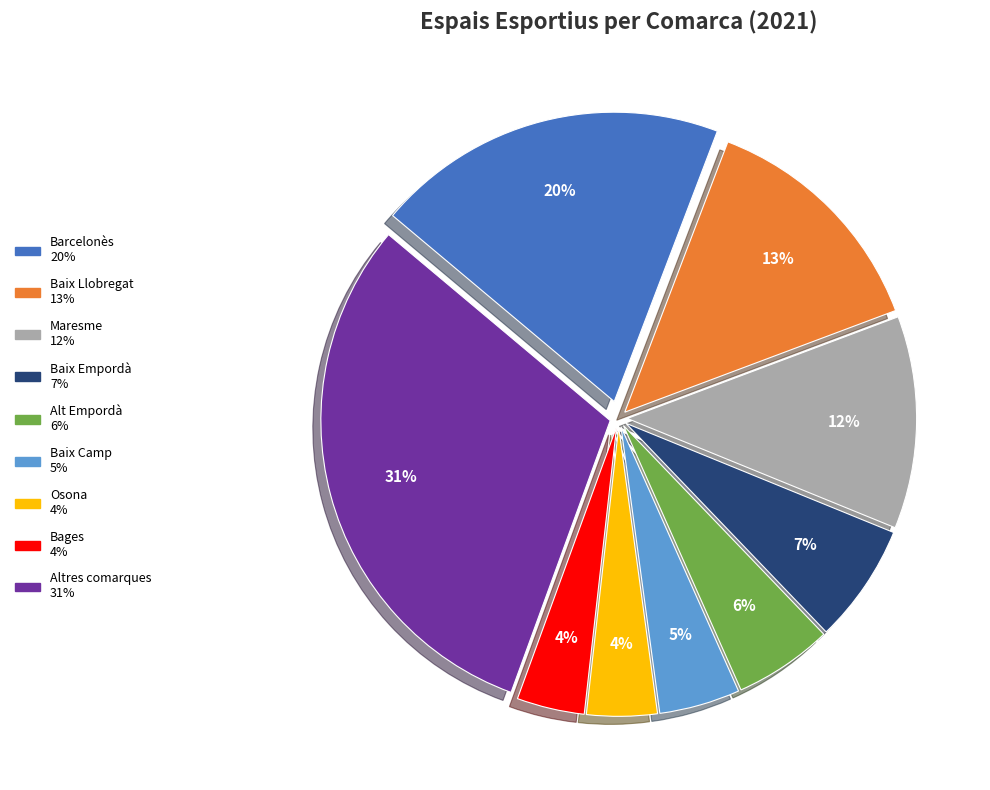

To the nearest percent, what is the average slice percentage?

11%